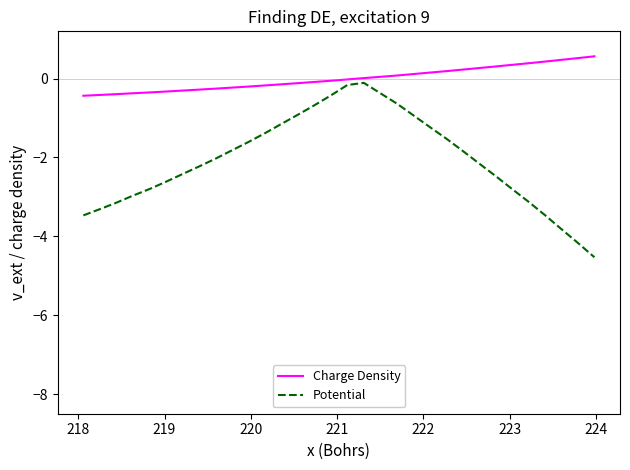

What is the minimum value shown in the chart?

-4.5